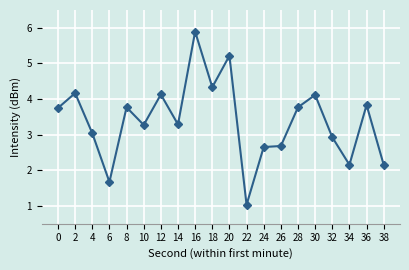

Does the chart display data point markers on the line(s)?

Yes